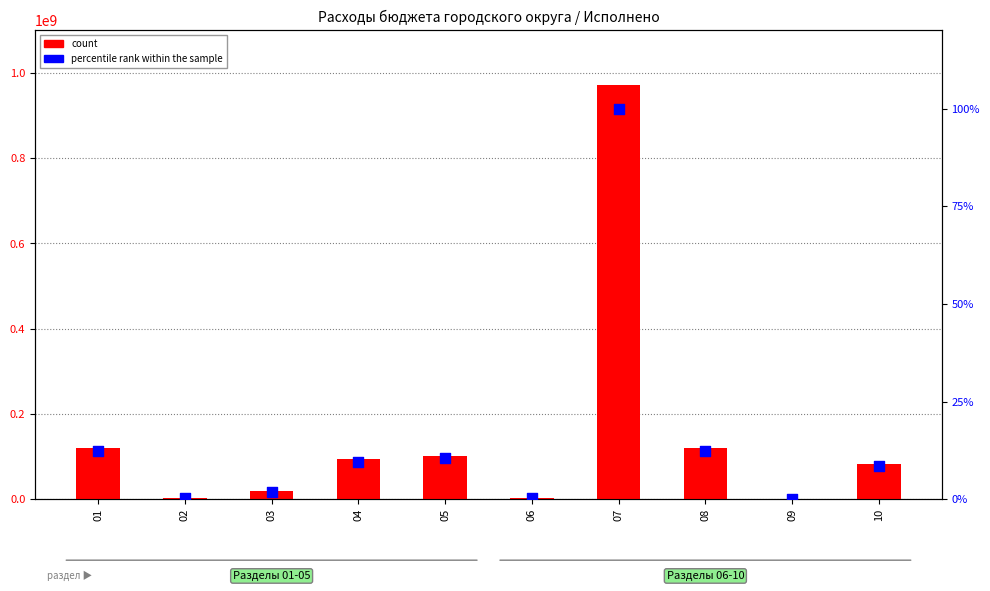

What are all the series names shown in the legend?

count, percentile rank within the sample